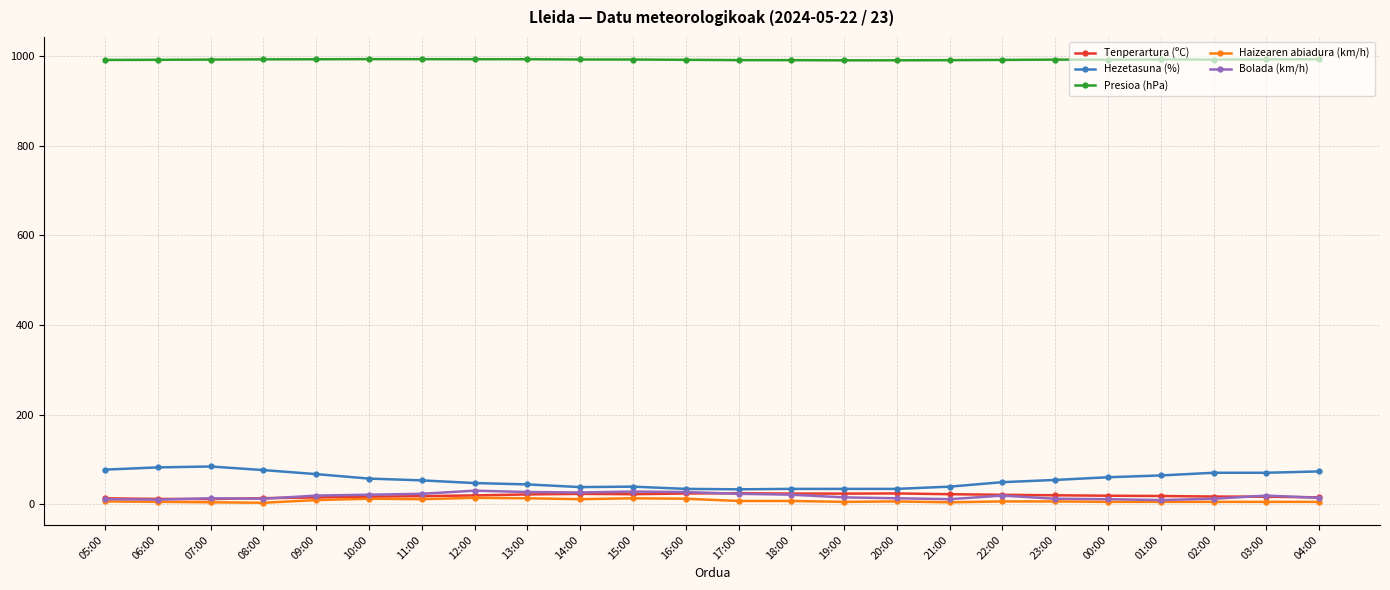

What is the label of the 20th point from the right?

09:00